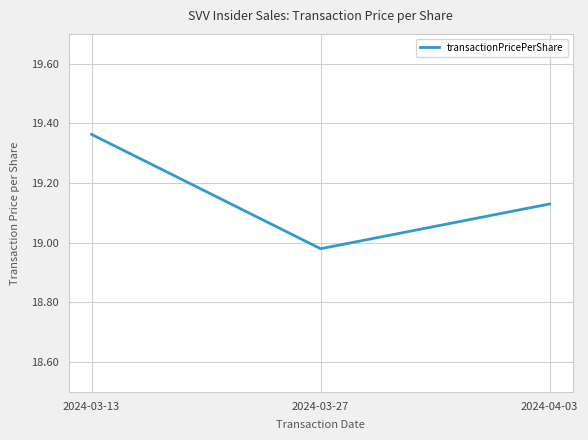

Which category has the highest value across all series?

2024-03-13